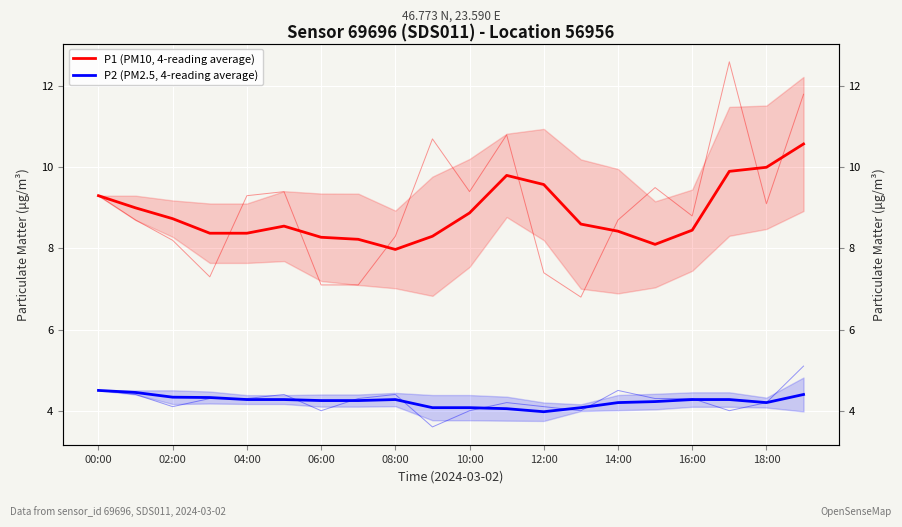

At how many categories does at least one series exceed 5?

20